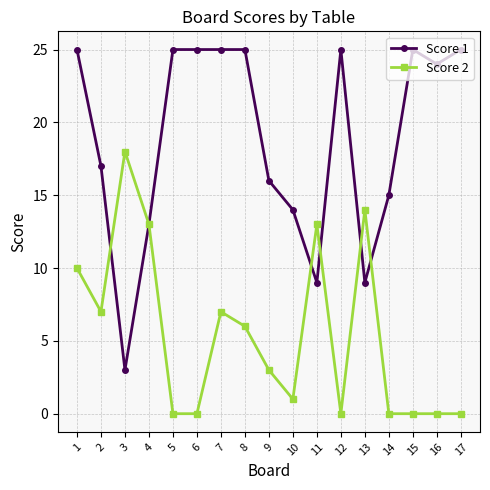

At which category does Score 2 reach its first local peak?

3